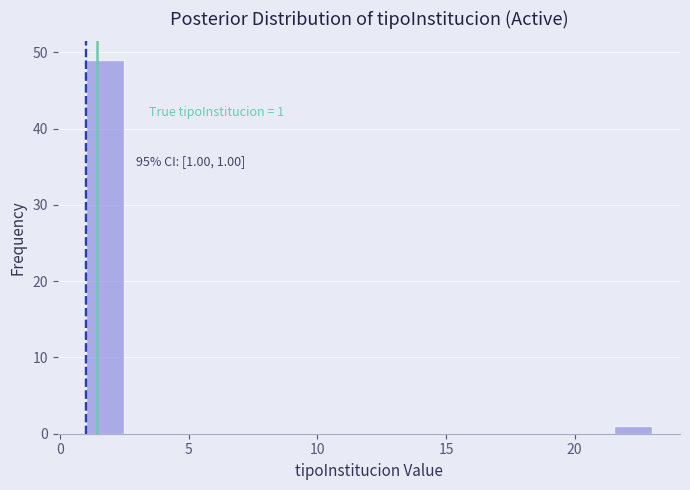

Around what value on the x-axis is the tallest bar? Give the approximate position of its centre, as read against the axis.

1.5